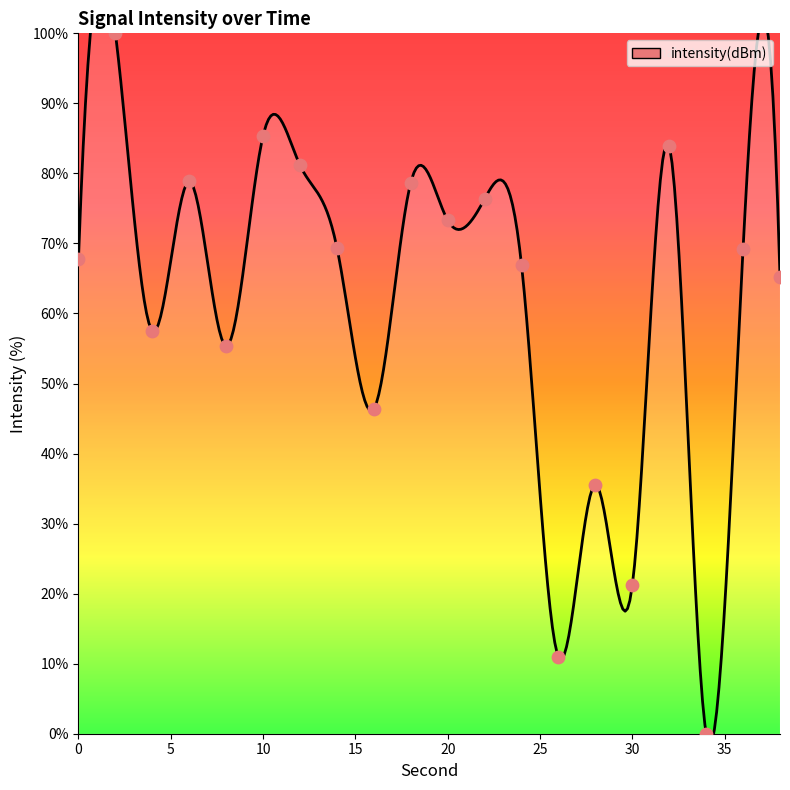

What is the change in value from 36 to 38?

-4.0